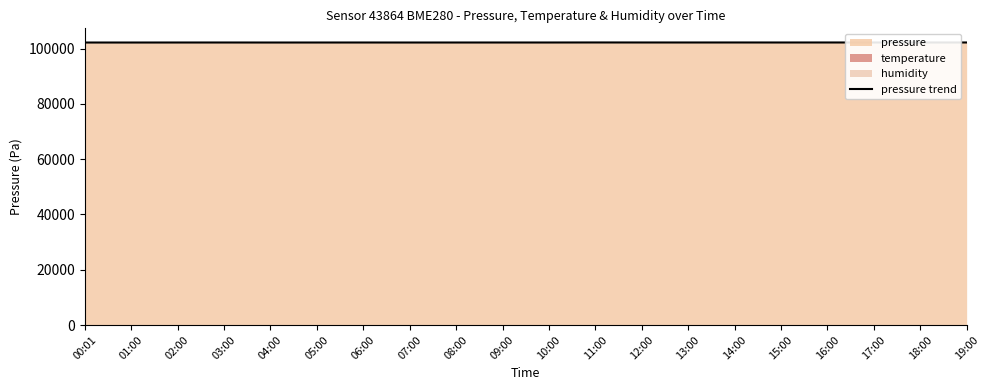

Reading right to left, extract all data points from this chart.

19:00=102176.5	18:00=102177.3	17:00=102173.5	16:00=102177.7	15:00=102172.2	14:00=102178.7	13:00=102174.0	12:00=102177.4	11:00=102185.0	10:00=102170.1	09:00=102170.6	08:00=102167.9	07:00=102165.2	06:00=102169.5	05:00=102166.0	04:00=102163.5	03:00=102171.2	02:00=102168.3	01:00=102162.5	00:01=102163.8